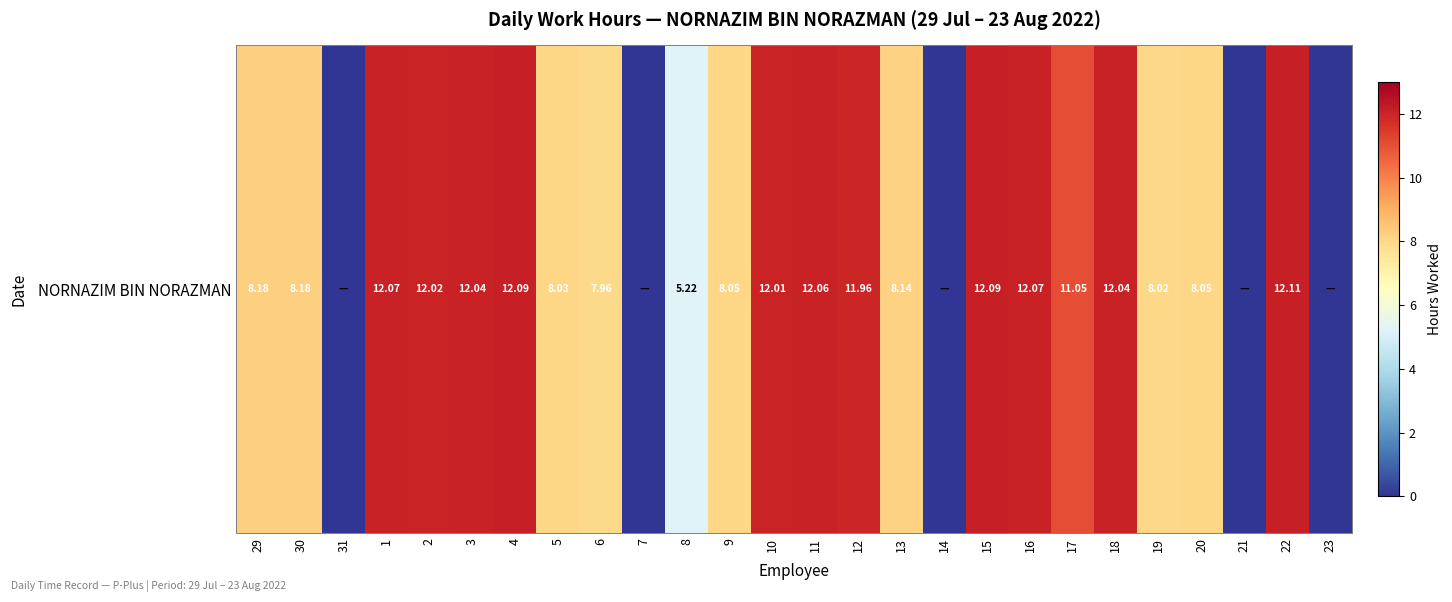

Which has a higher value, 22 or 17?

22